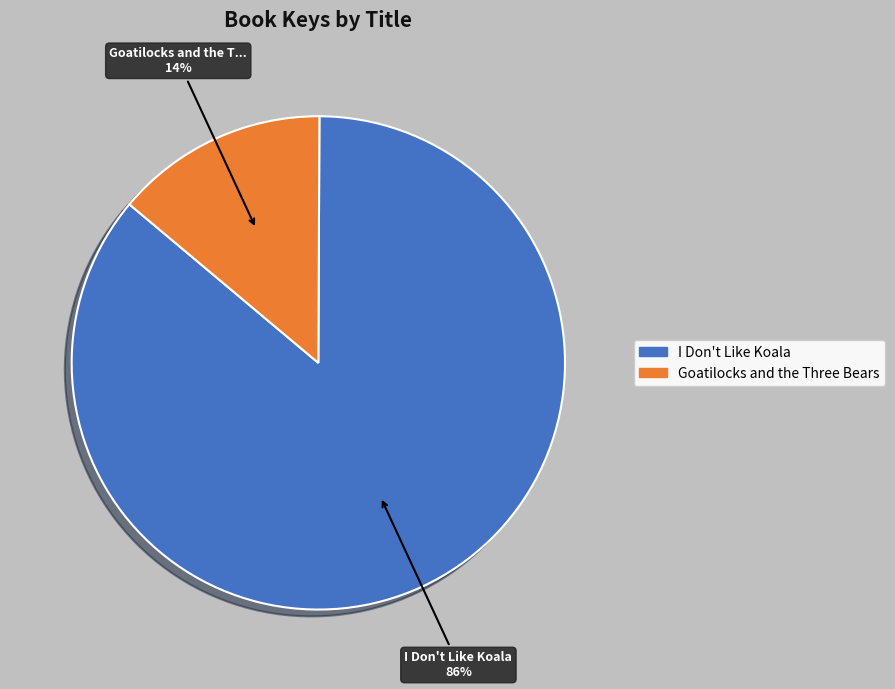

How much of the chart is everything except I Don't Like Koala?

14.0%